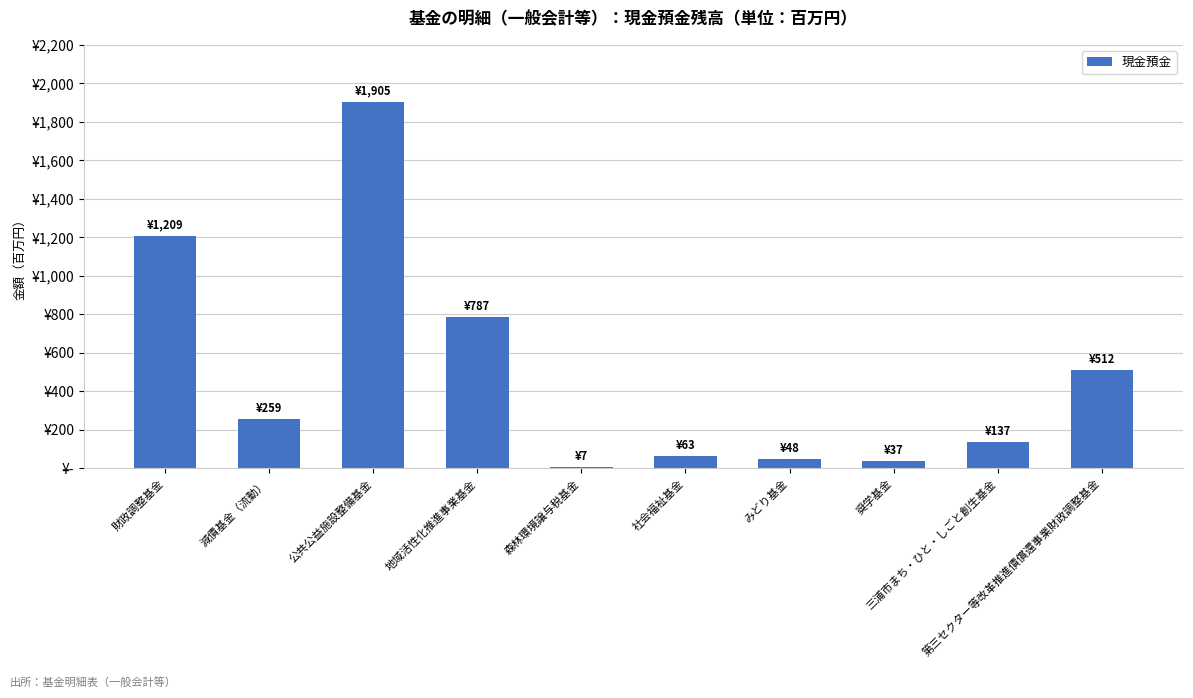

Does the chart contain stacked bars?

No